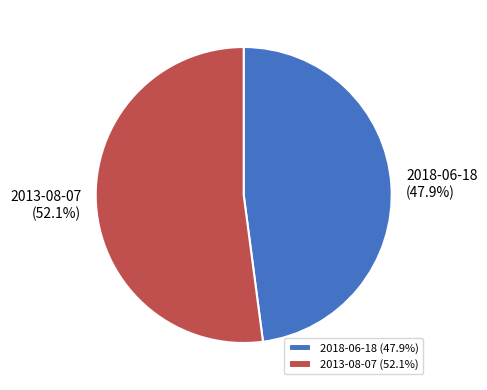

How many slices are in this pie chart?

2